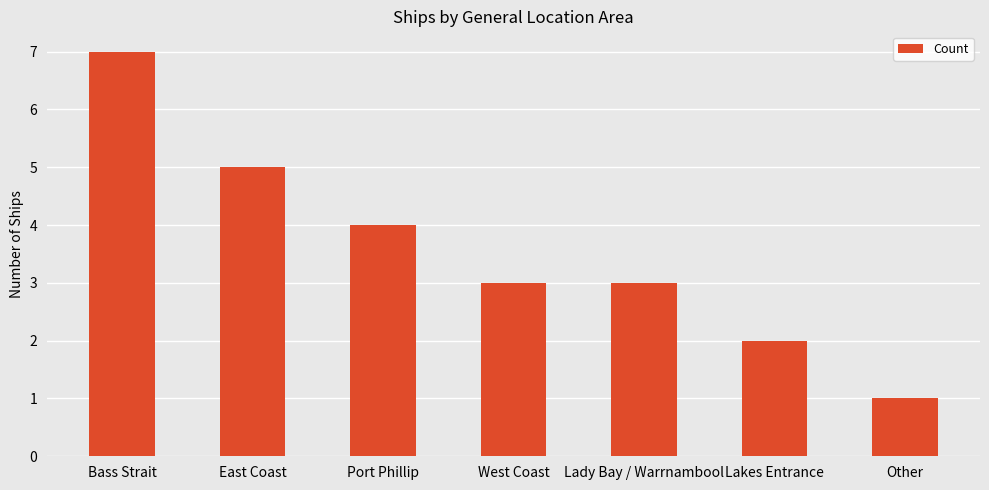

What is the smallest value displayed?

1